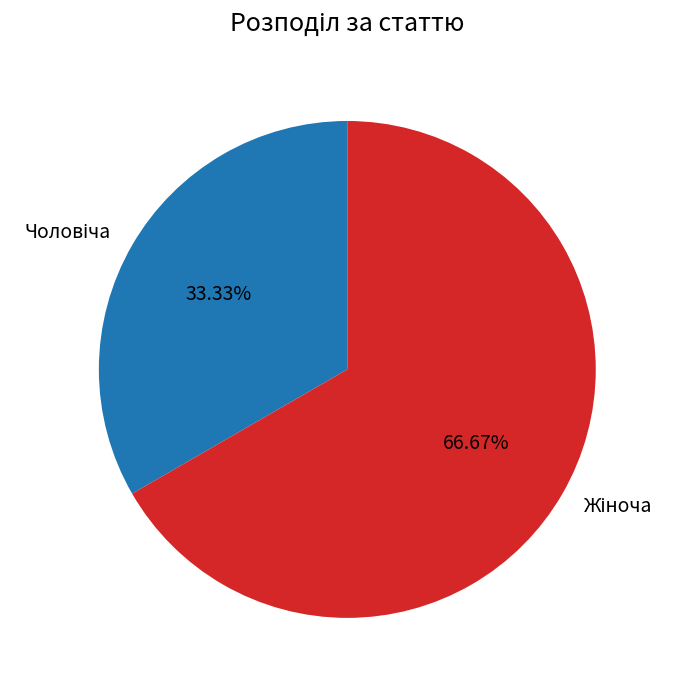

Which category accounts for the majority?

Жіноча